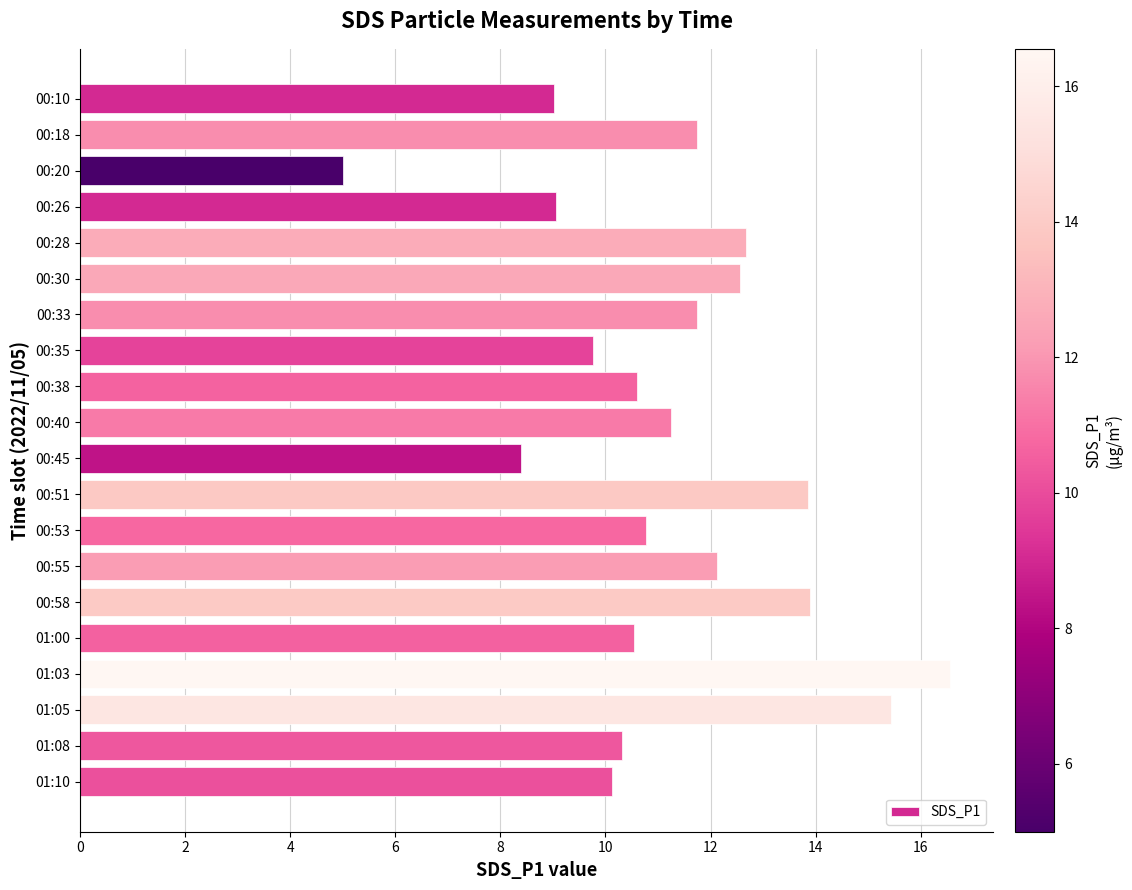

How many data points are above 11?

10